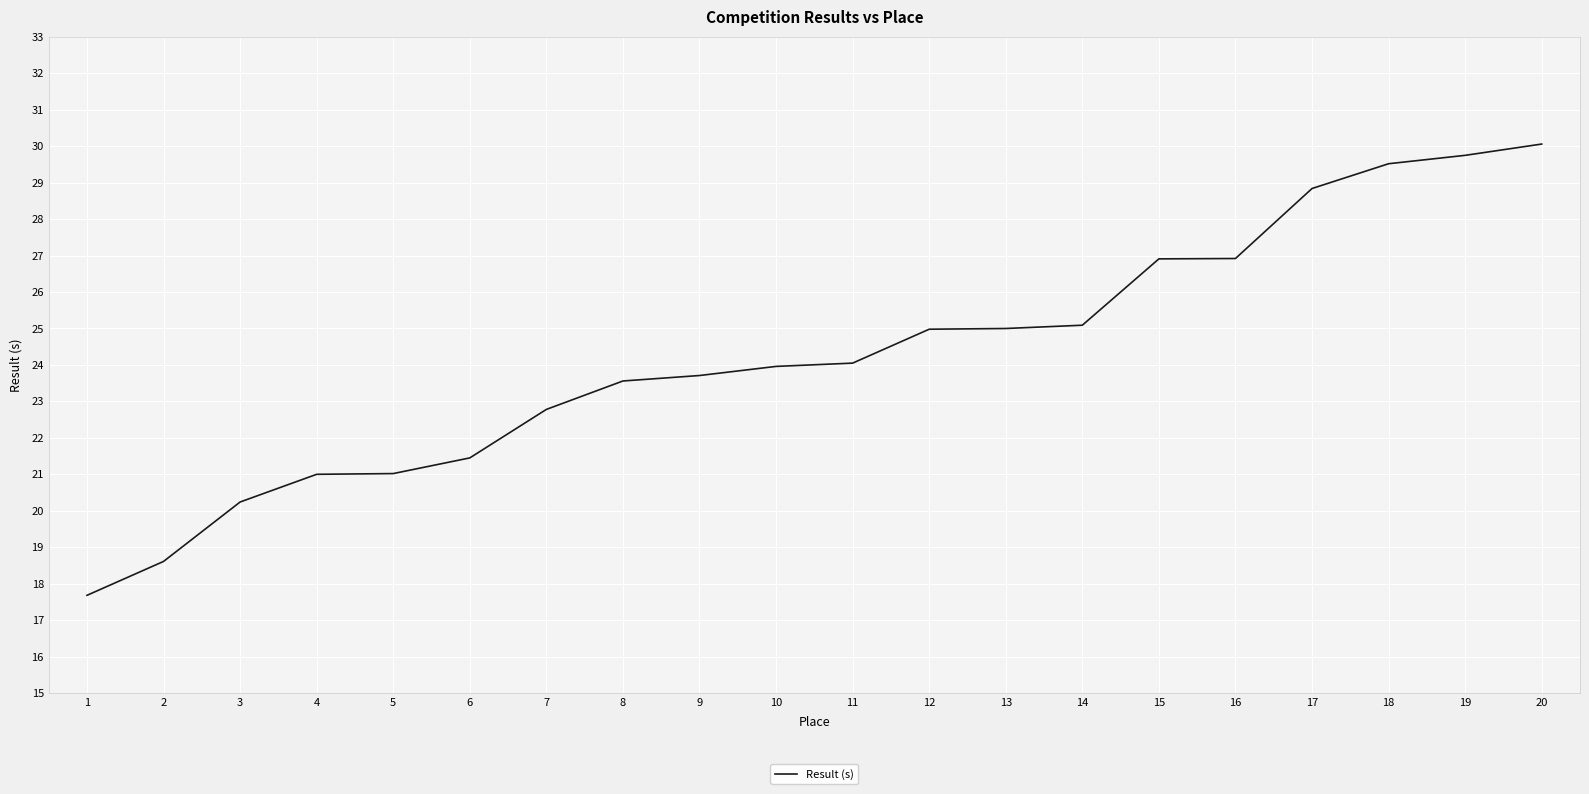

Read the value at 18.

29.5